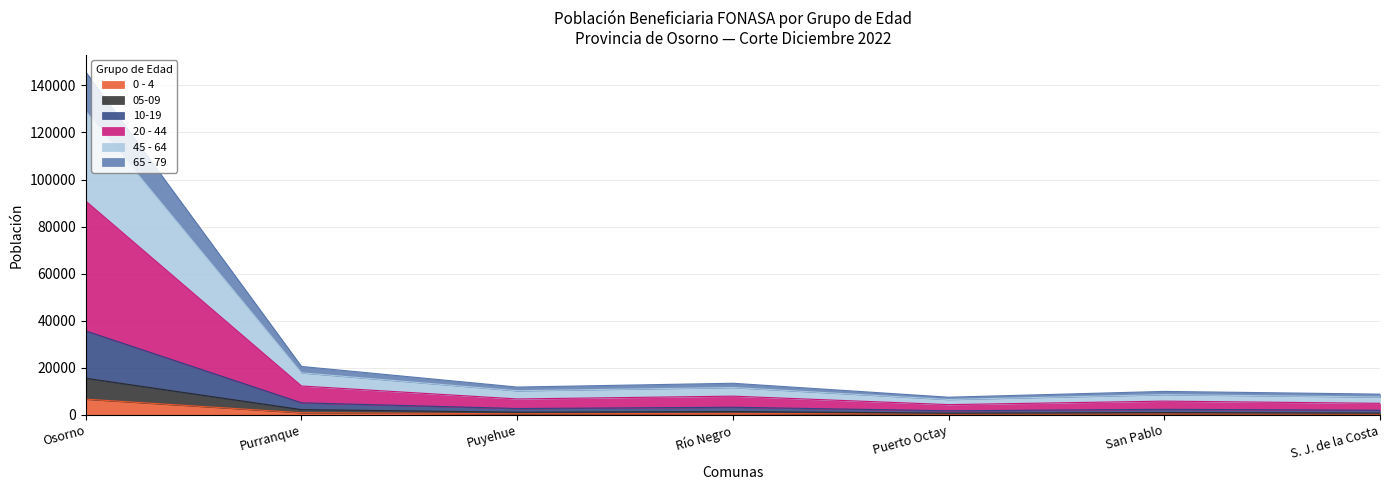

Count the number of categories in the chart.

7